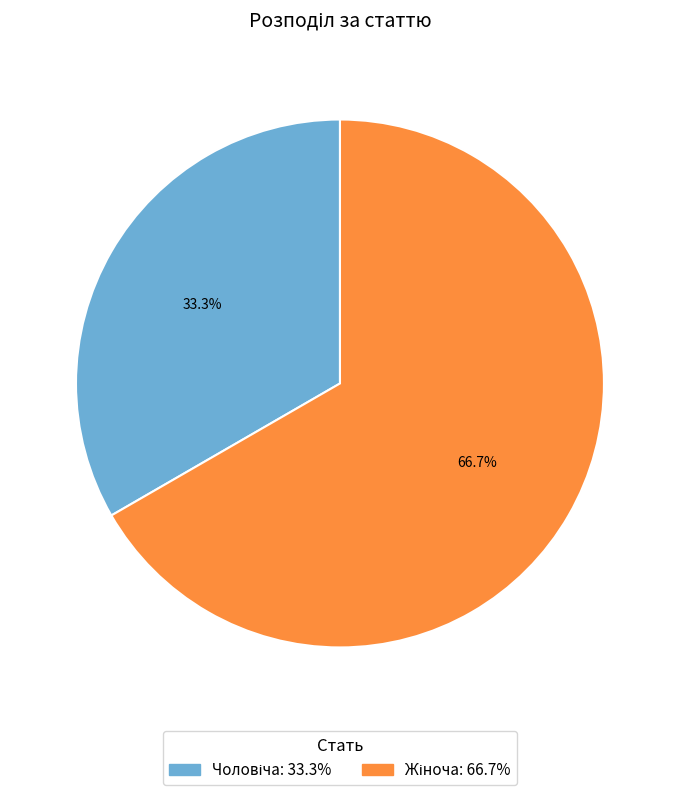

How many slices are in this pie chart?

2